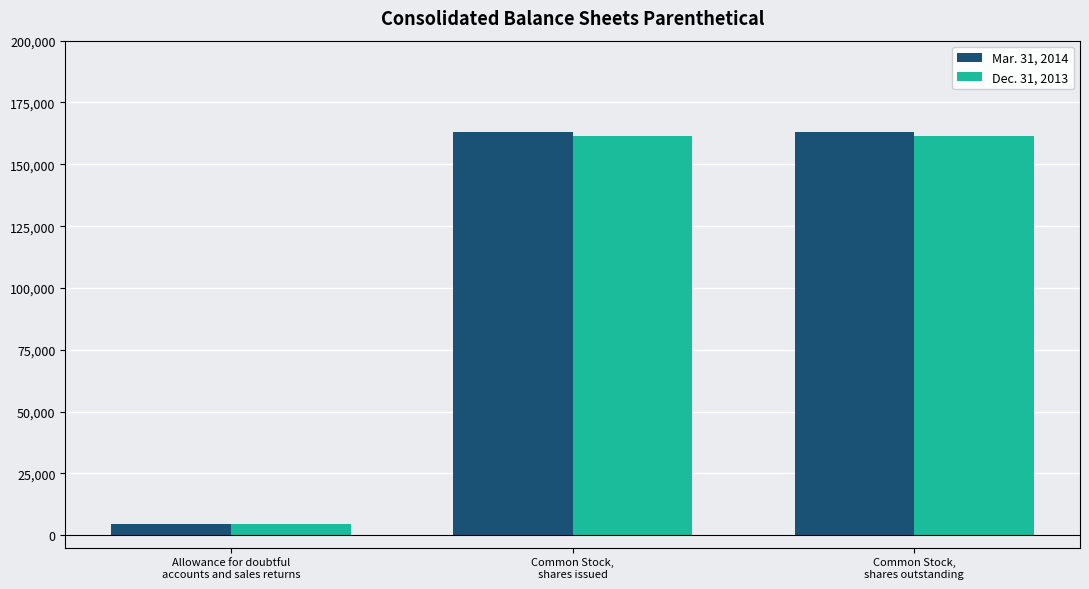

What value does the Mar. 31, 2014 series have at Allowance for doubtful
accounts and sales returns, to the nearest 10?

4470